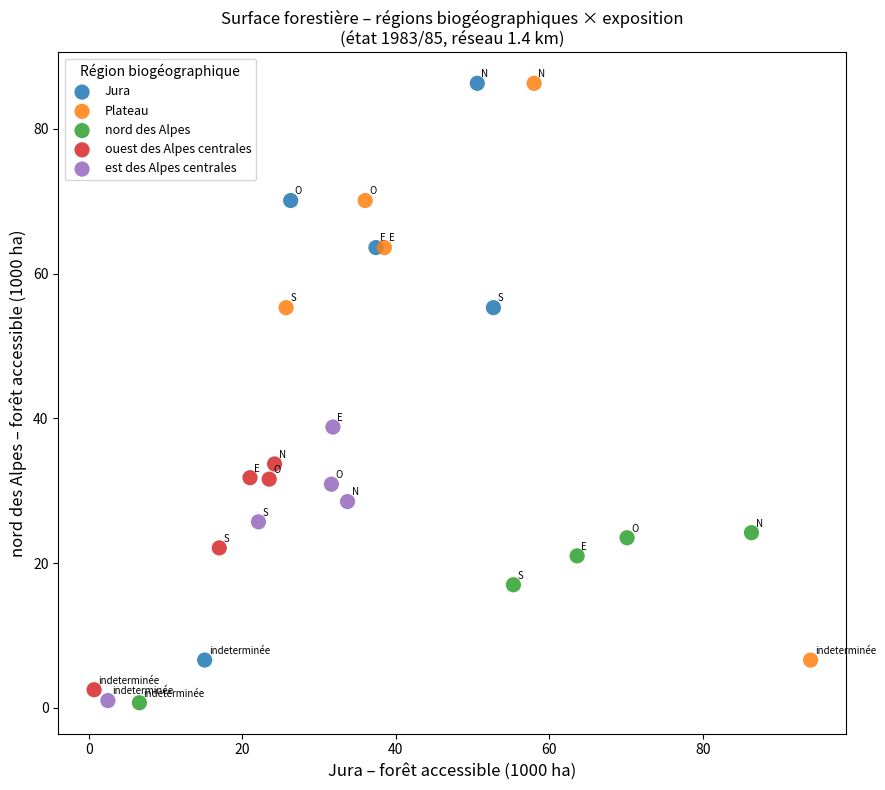

What are all the series names shown in the legend?

Jura, Plateau, nord des Alpes, ouest des Alpes centrales, est des Alpes centrales